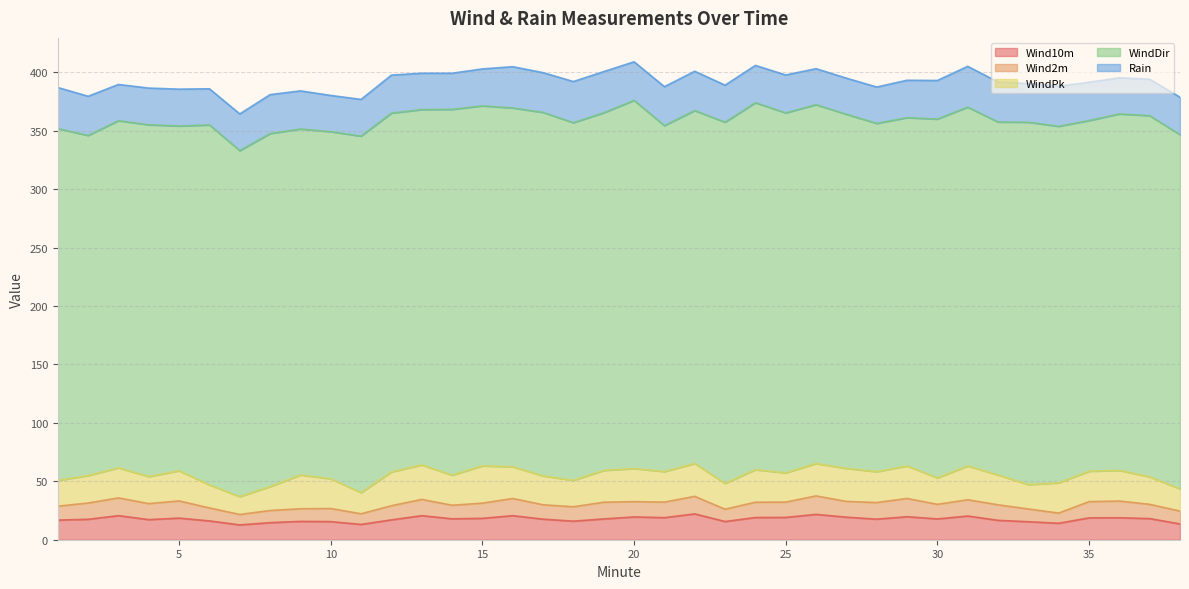

What is the minimum value for Wind2m?

8.7